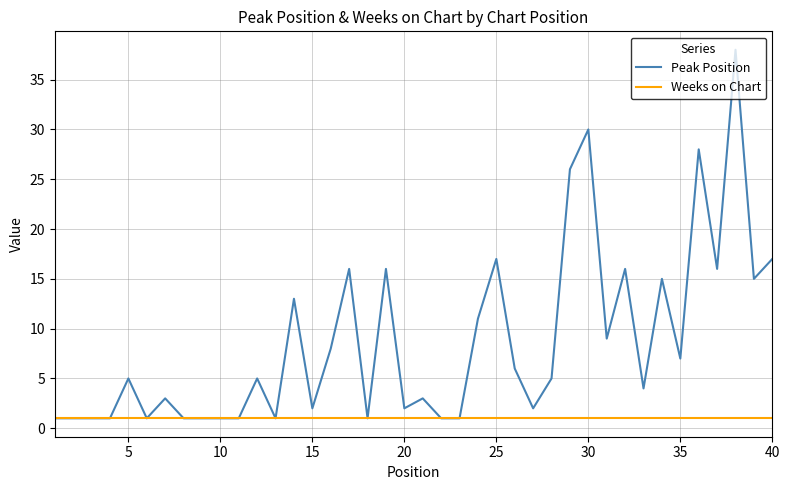

List the series in order of their peak value, highest first.

Peak Position, Weeks on Chart